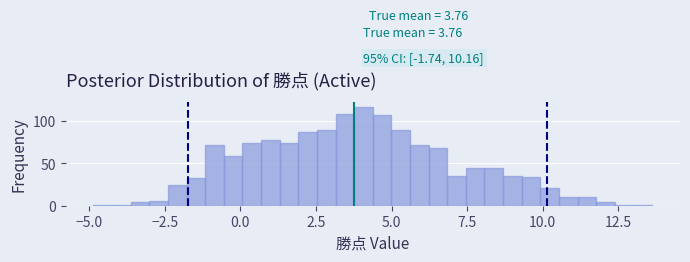

Read against the x-axis, roughly where is the centre of the tallest bar?

4.0